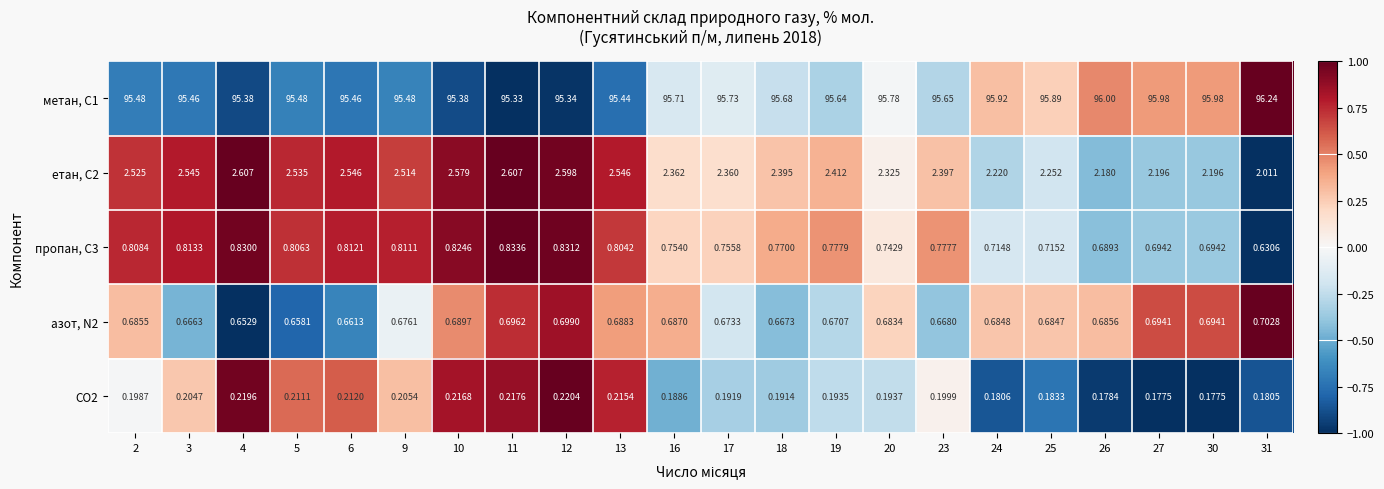

Count the number of data series in this chart.

5